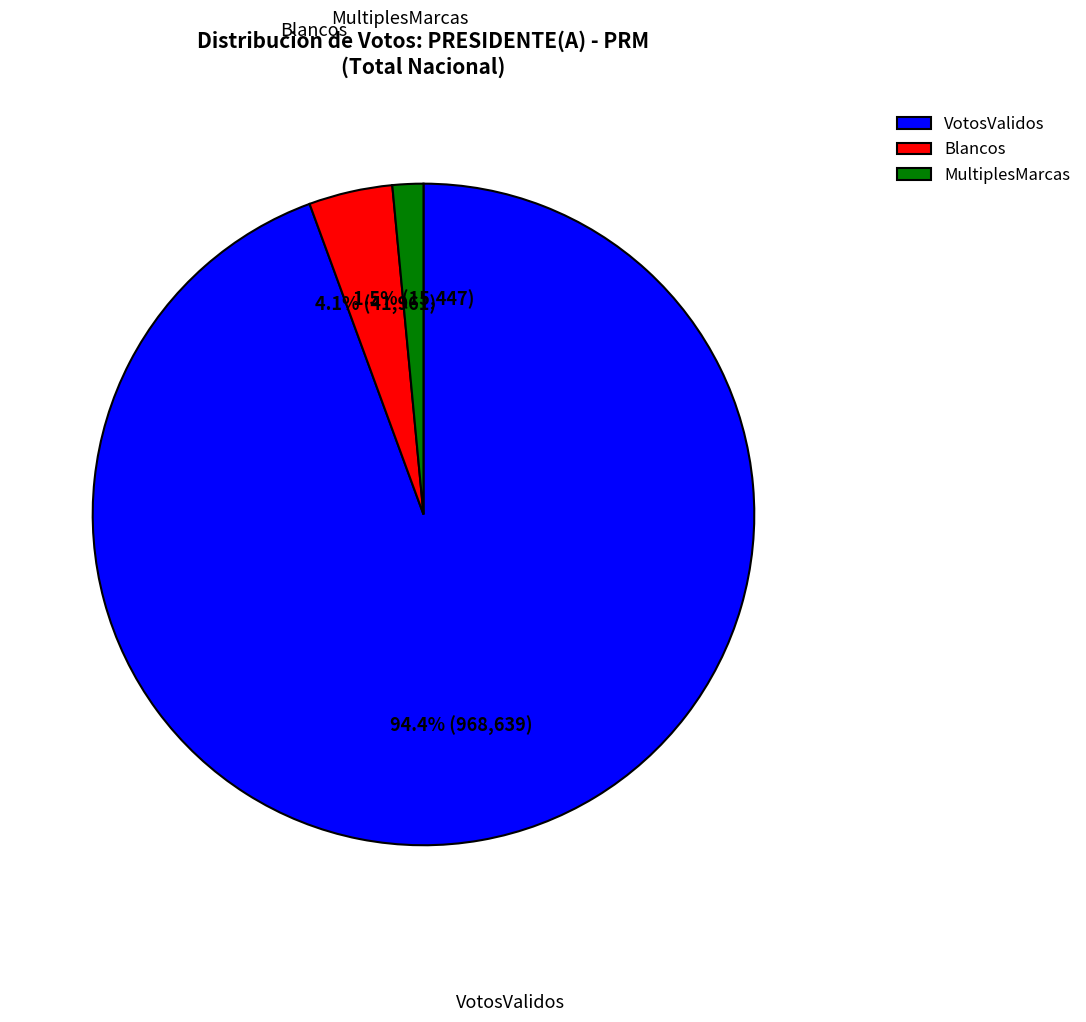

True or false: Blancos accounts for 4% of the total.

True